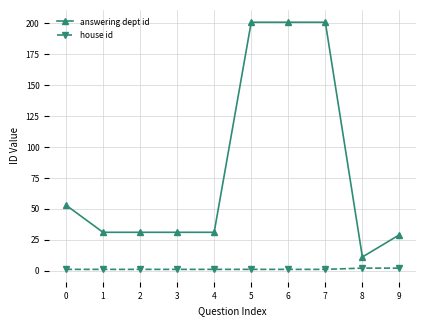

Which series changed the most between 5 and 9?

answering dept id